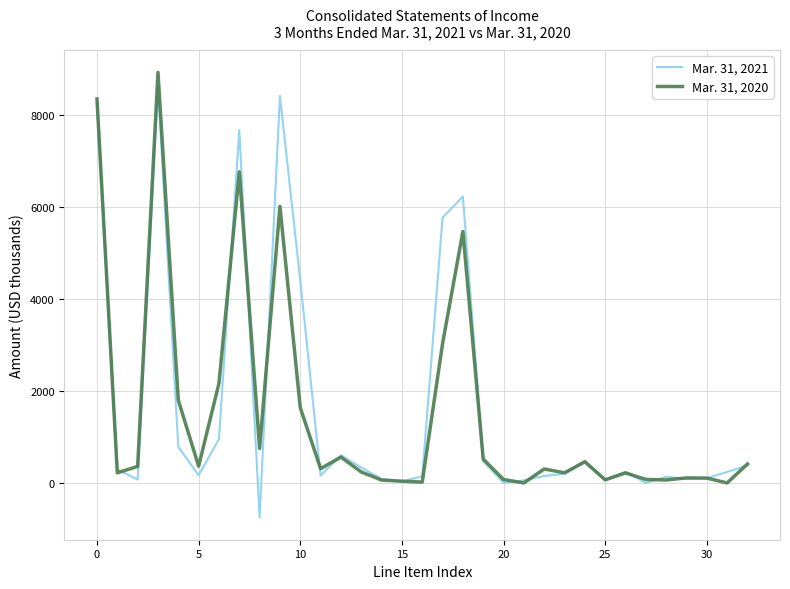

What is the difference between the maximum and minimum values in the Mar. 31, 2021 series?

9359